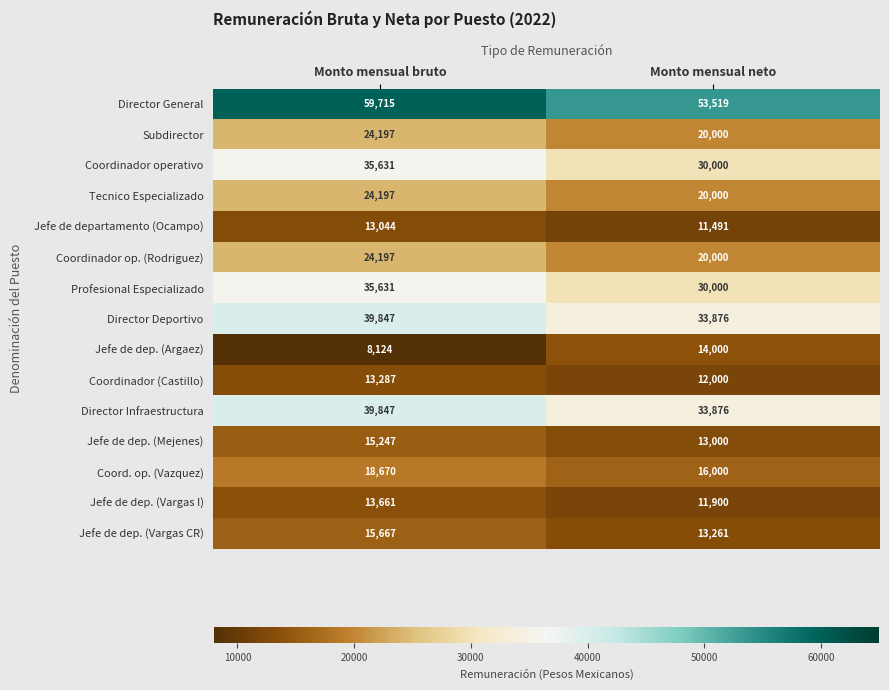

Which series has the largest total across all categories?

Director General